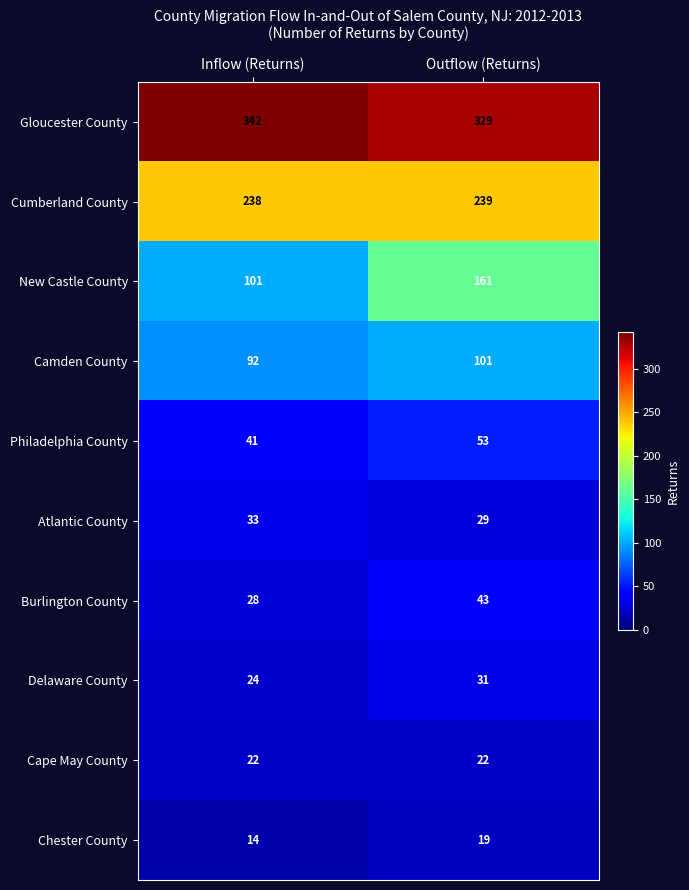

Count the number of data series in this chart.

10